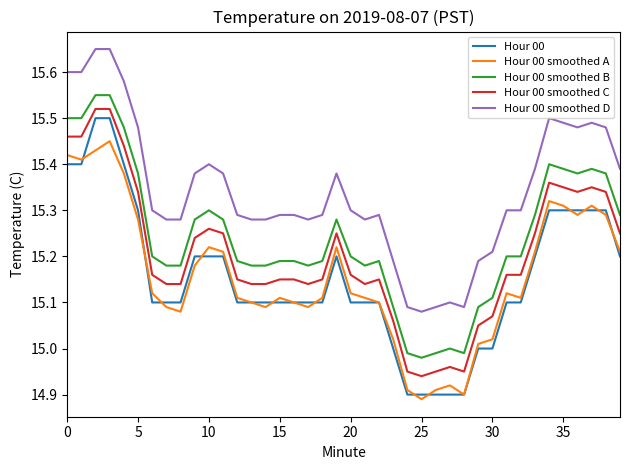

What is the sum of all Hour 00 smoothed A values?

606.3